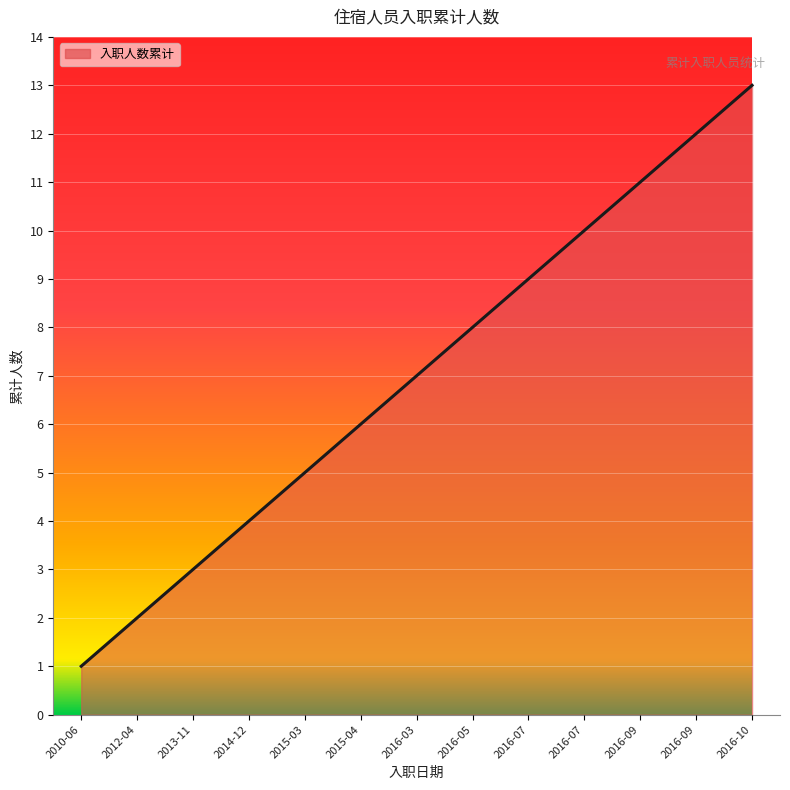

How many lines are shown in the chart?

1